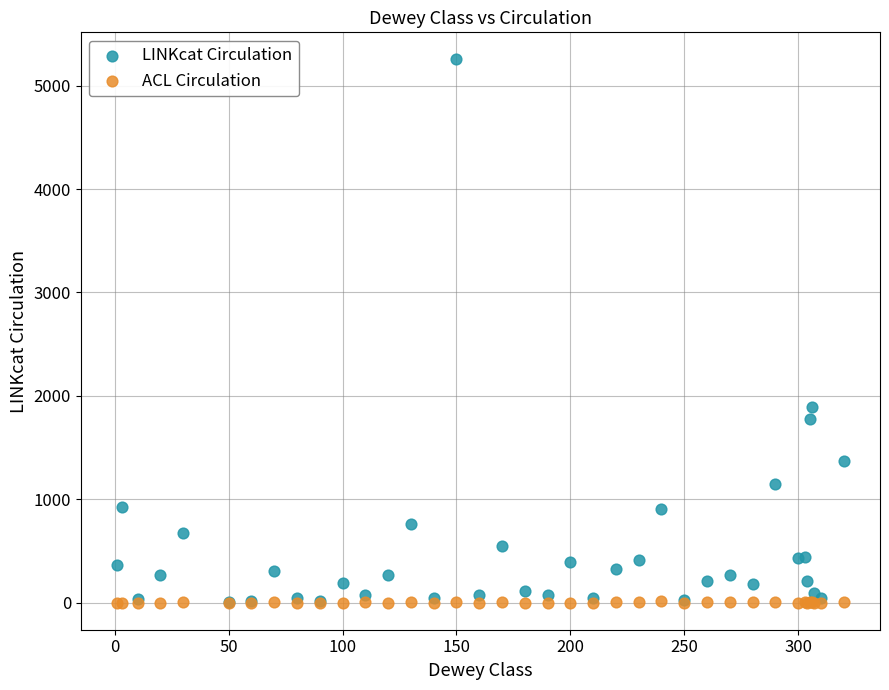

Which series reaches the maximum Y coordinate?

LINKcat Circulation